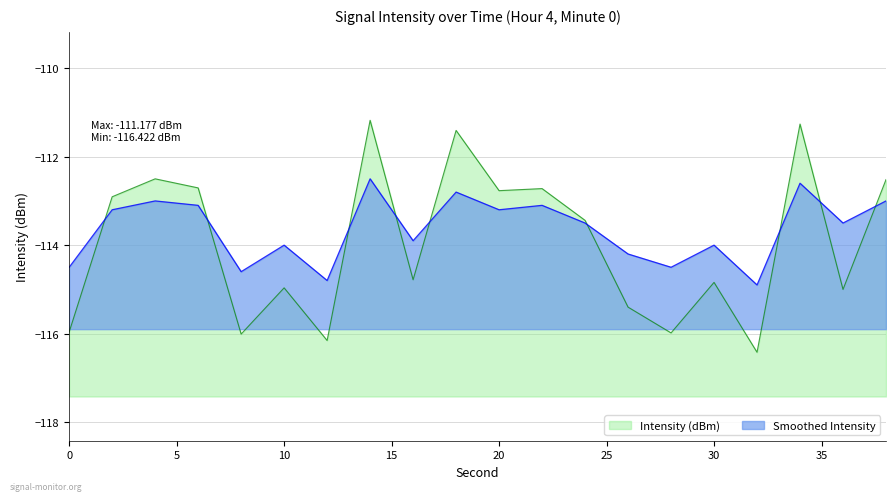

Which series has the widest spread of values?

Intensity (dBm)